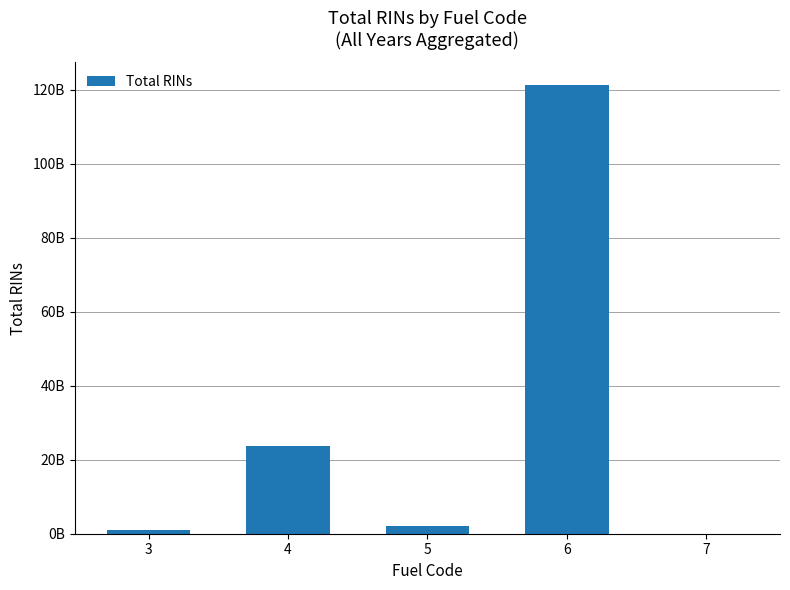

Which category has the lowest value across all series?

7